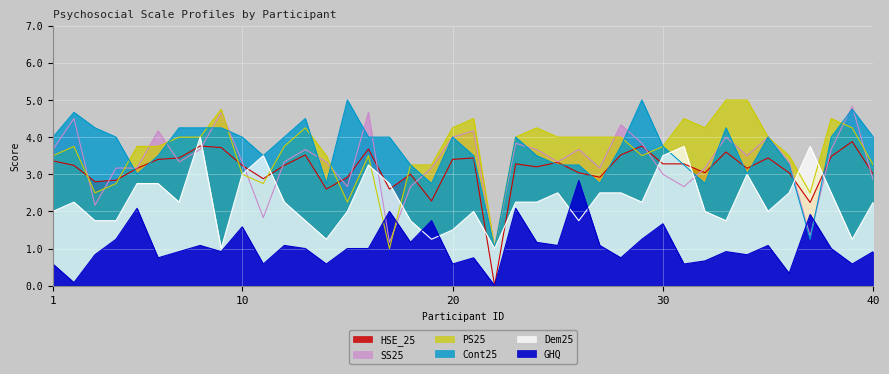

Which has a higher value, 5 or 25?

25